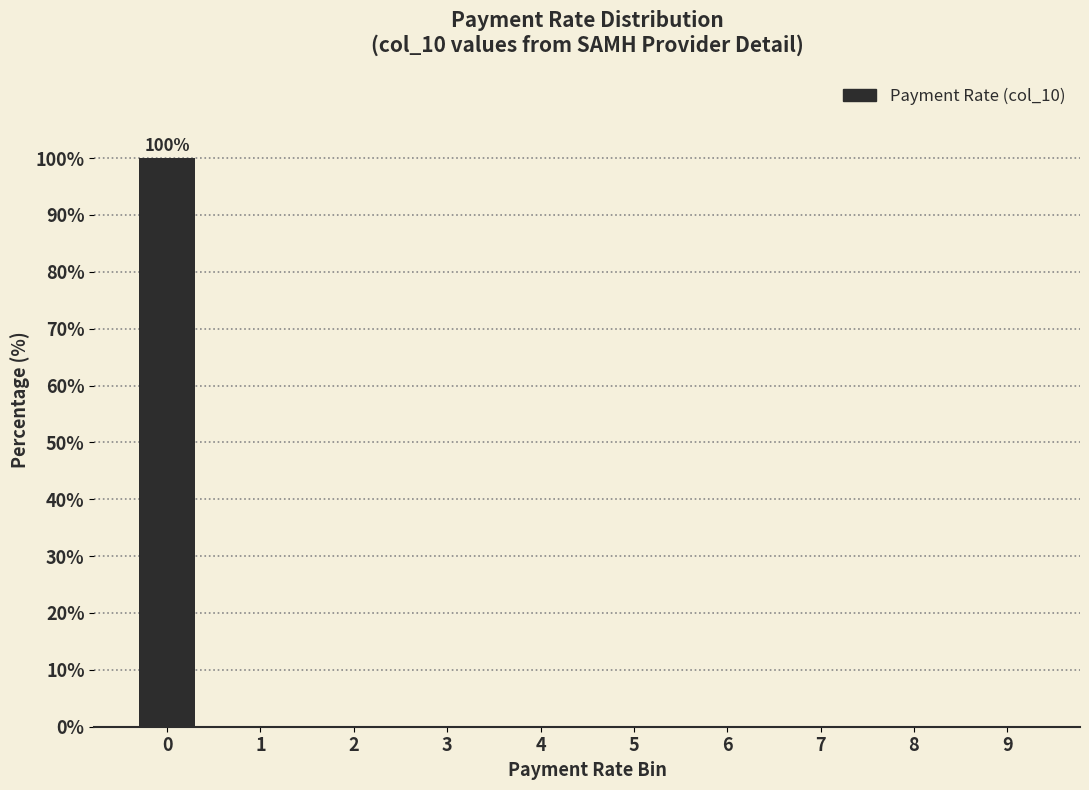

Reading left to right, what are all the values shown in this chart?

0=100	1=0	2=0	3=0	4=0	5=0	6=0	7=0	8=0	9=0